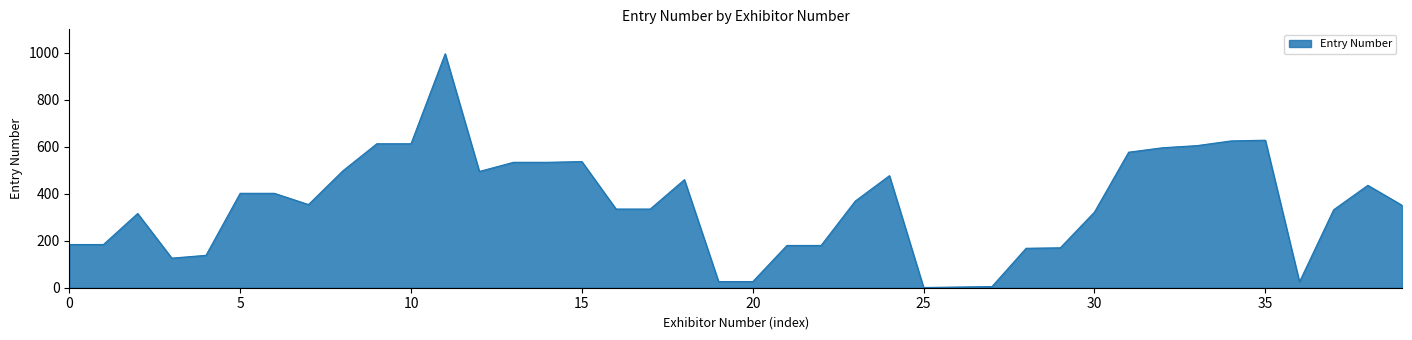

What is the greatest value displayed?

996